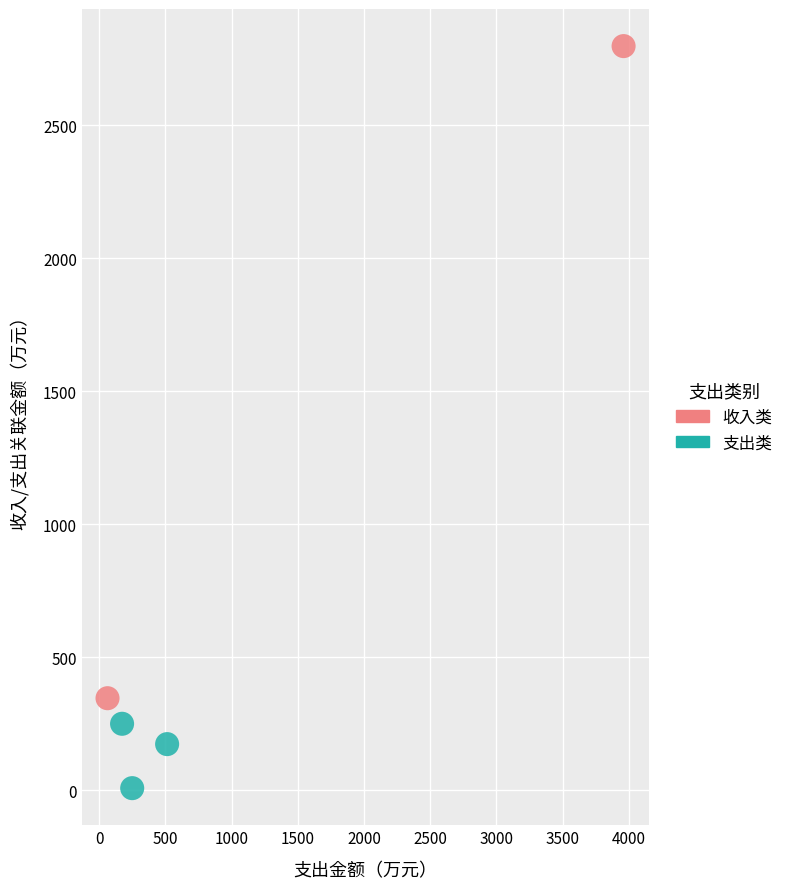

Which series reaches the maximum Y coordinate?

收入类